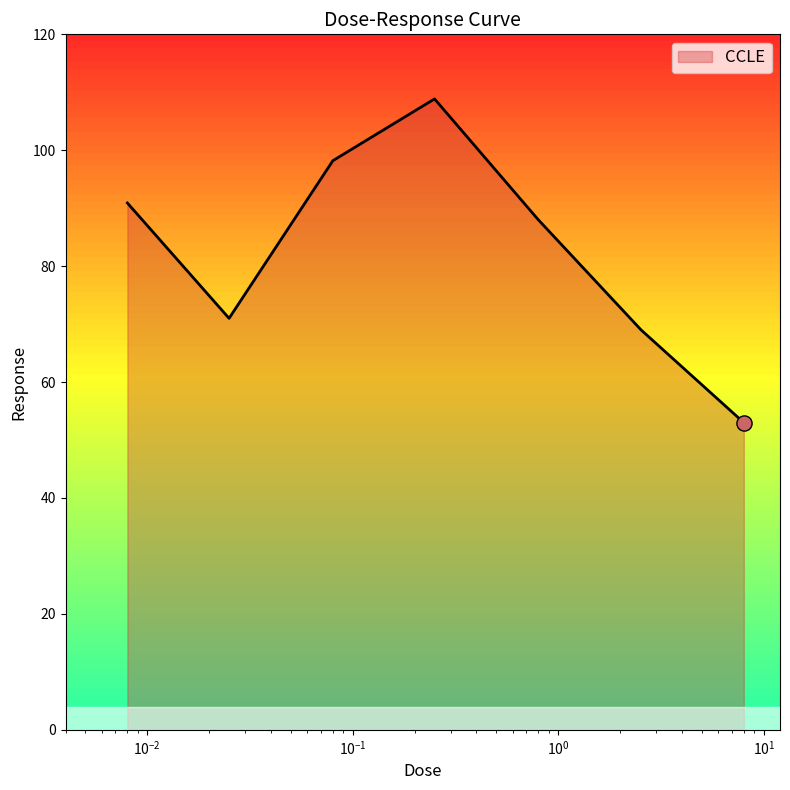

What is the change in value from 0.25 to 2.53?

-39.9